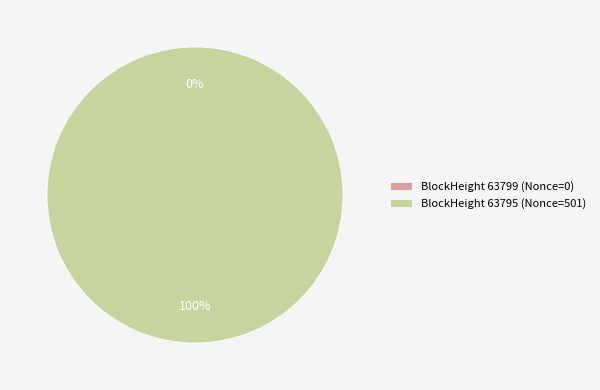

Does 63799 represent more than half of the total?

No